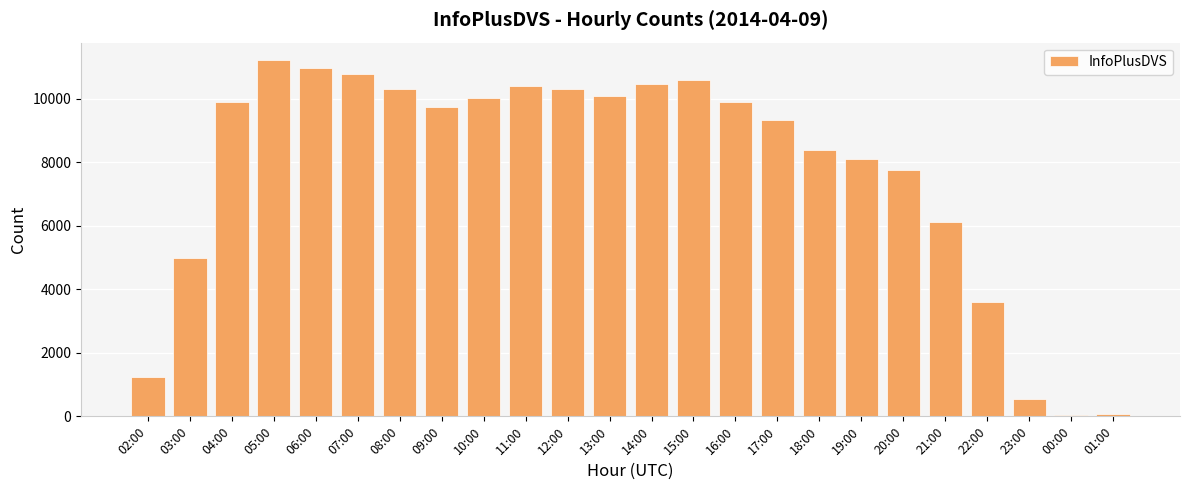

What is the average value?

7707